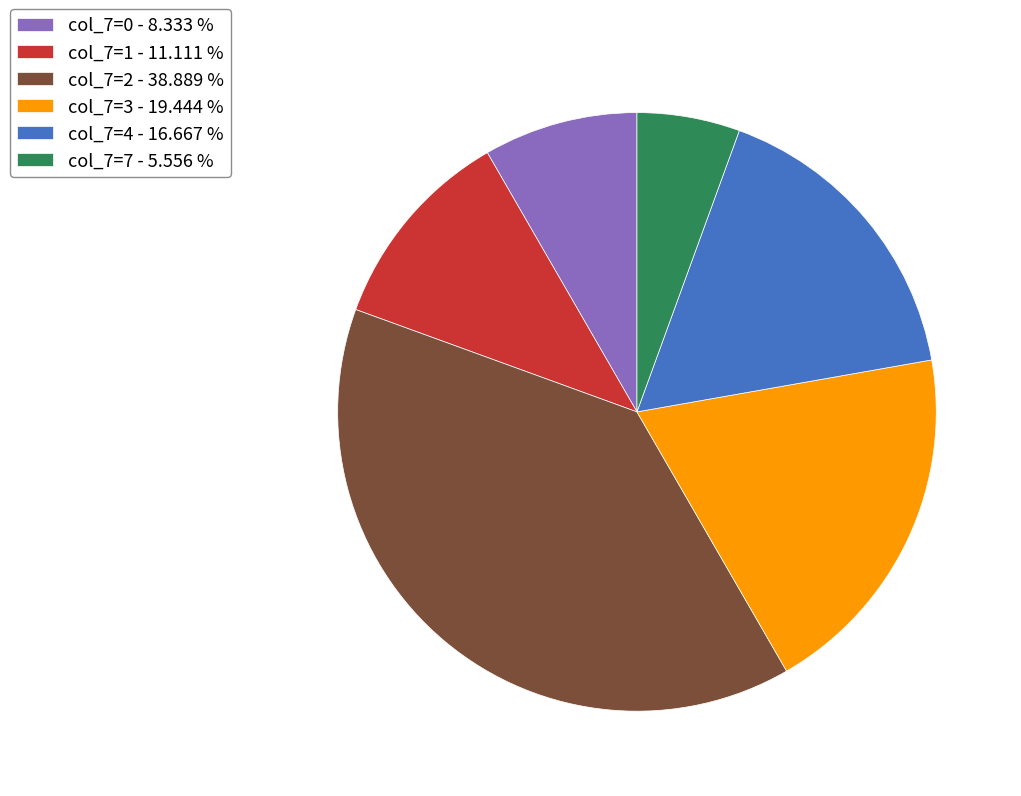

Does any single category account for the majority?

No